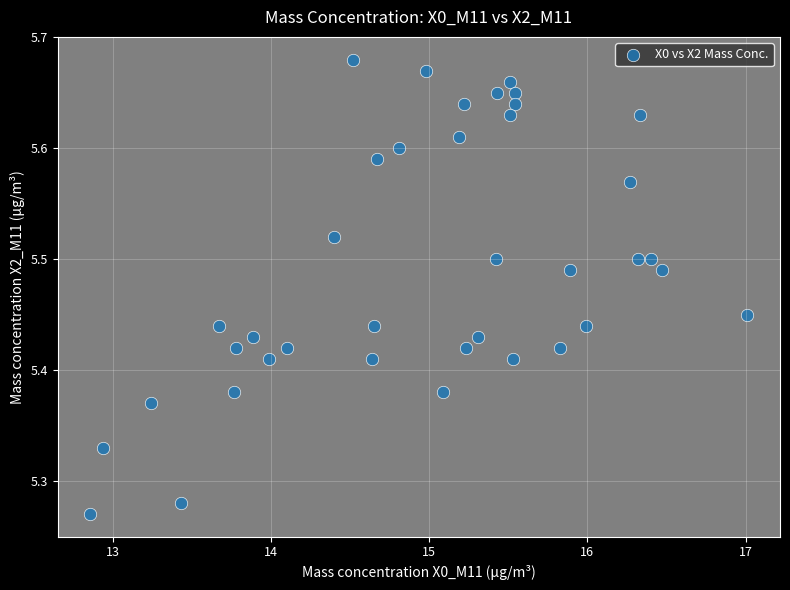

What is the range of X values (max minus min)?

4.2